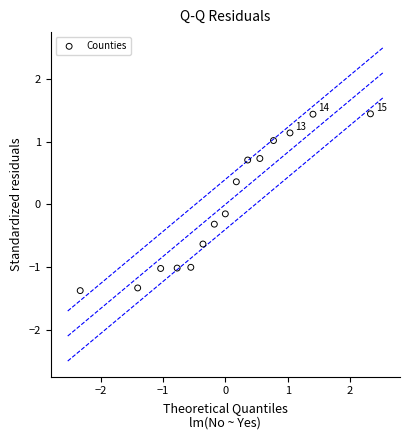

What is the range of X values (max minus min)?

4.7